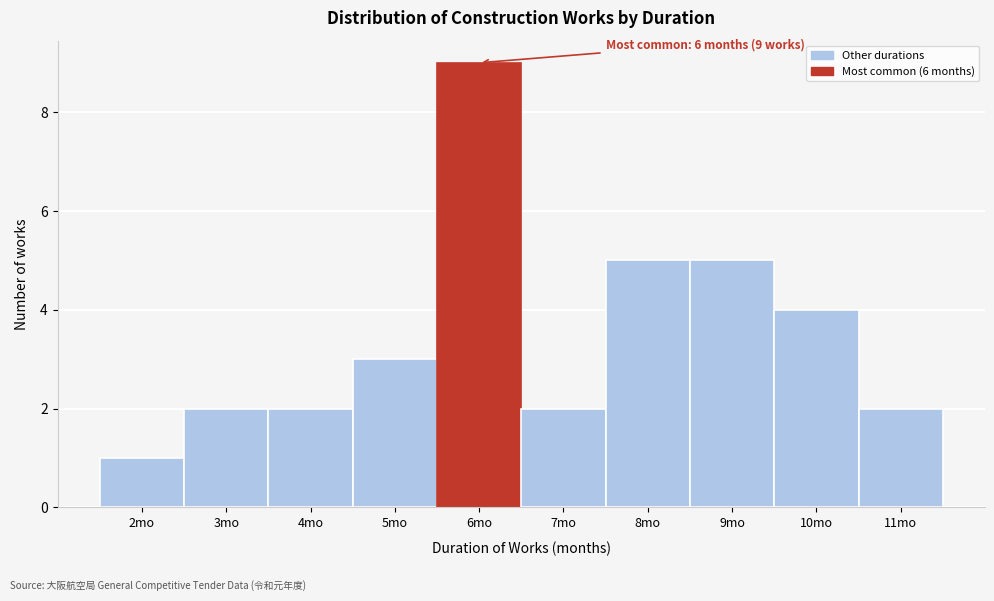

Which range on the x-axis has the tallest bar?

5.5 to 6.5